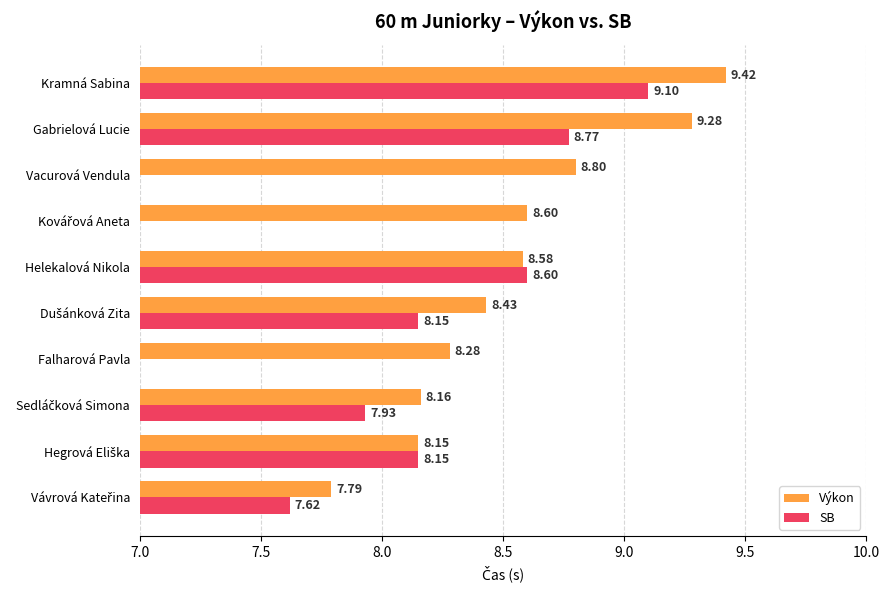

What is the highest value of the Výkon series?

9.4